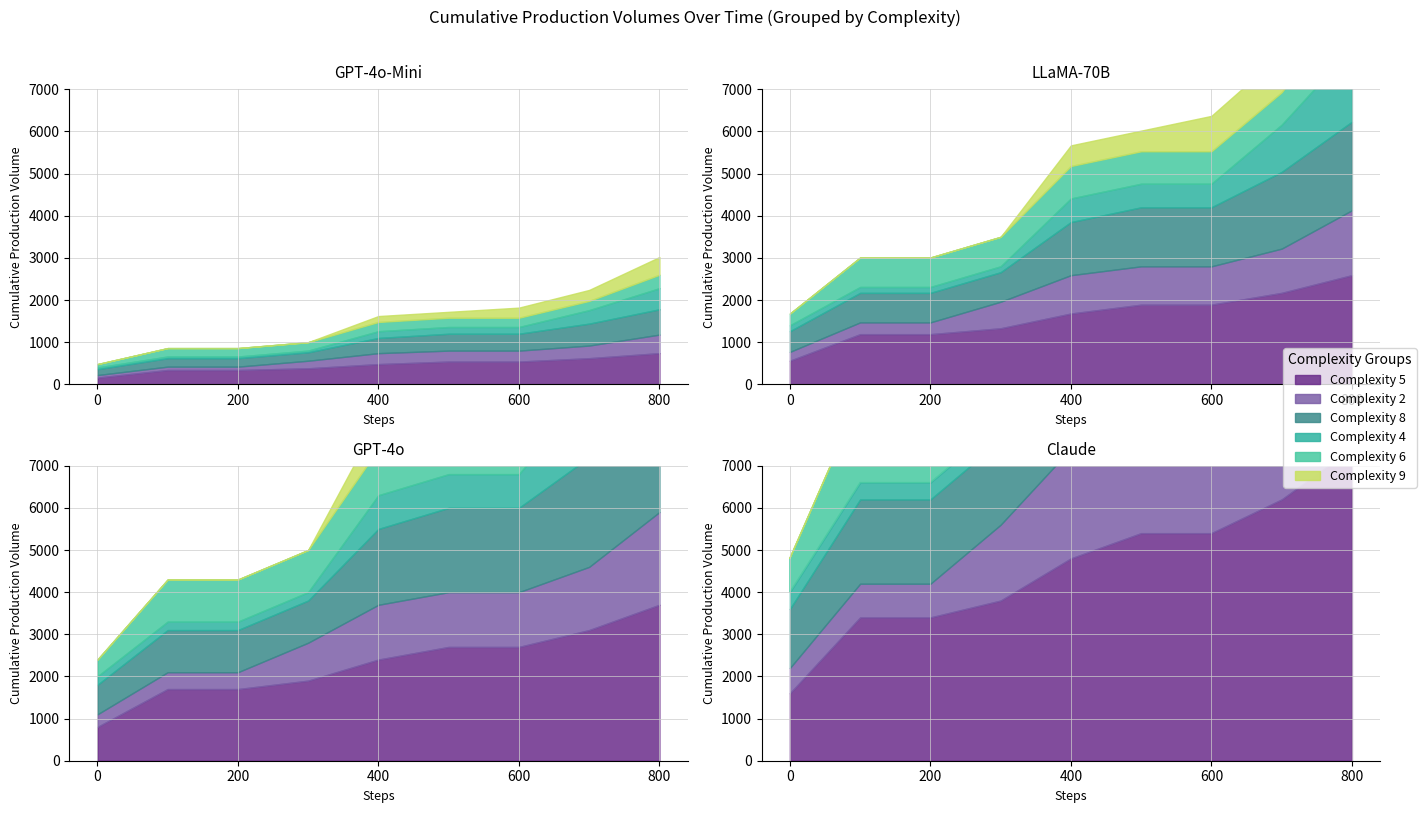

Count the number of data series in this chart.

6